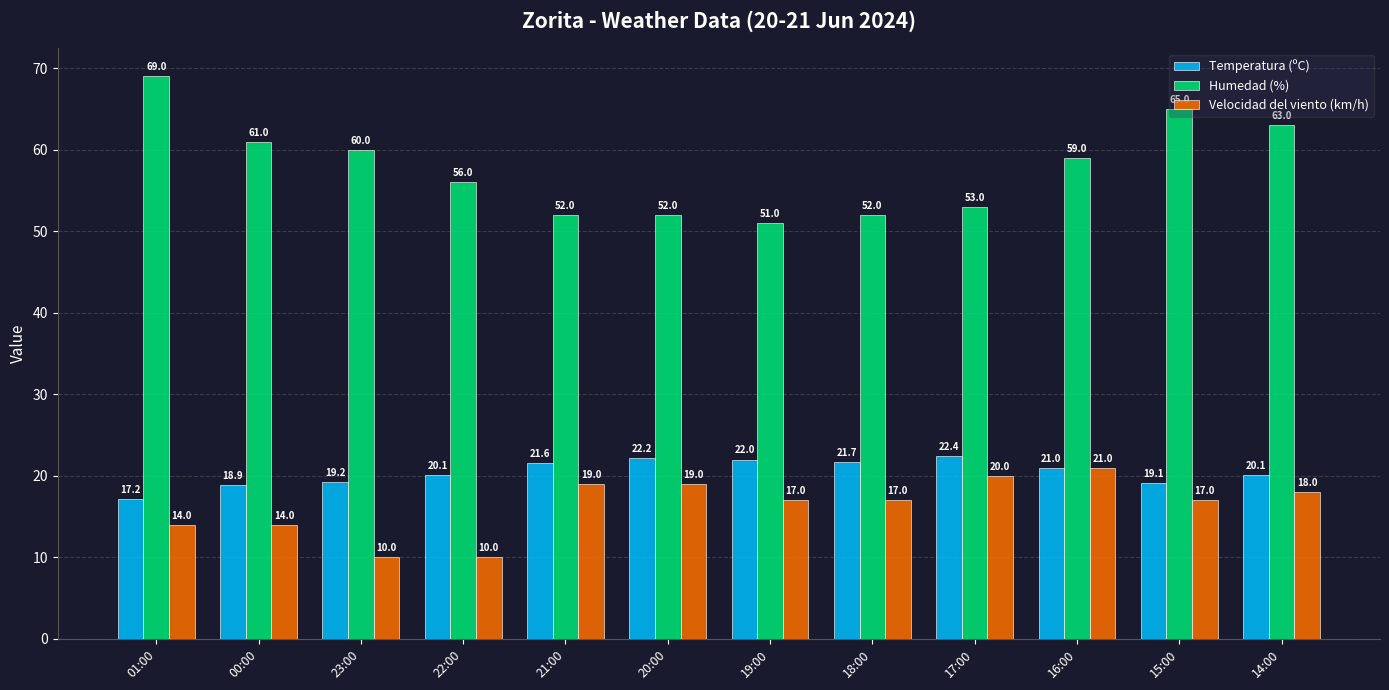

How many bars are there in total?

36